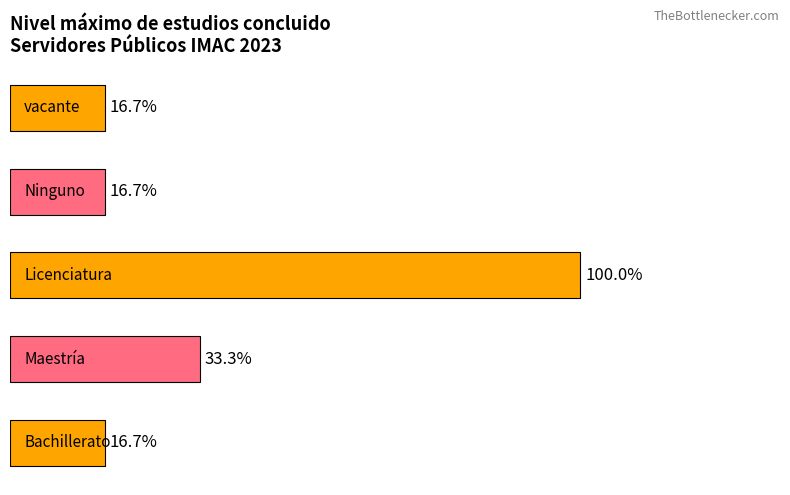

Are the bars horizontal?

Yes